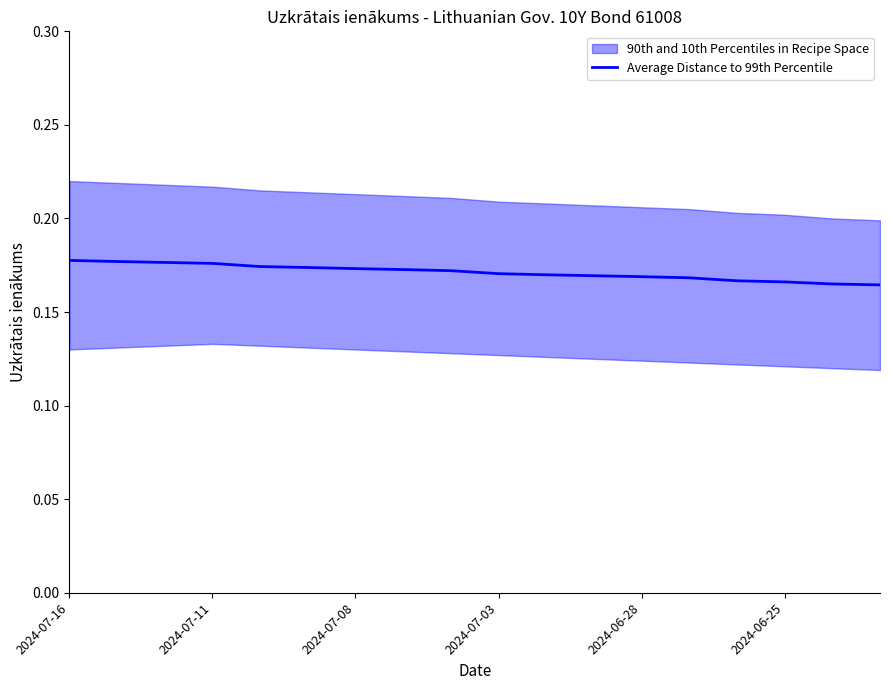

True or false: the data shows 0.1 at 2024-07-11.

False